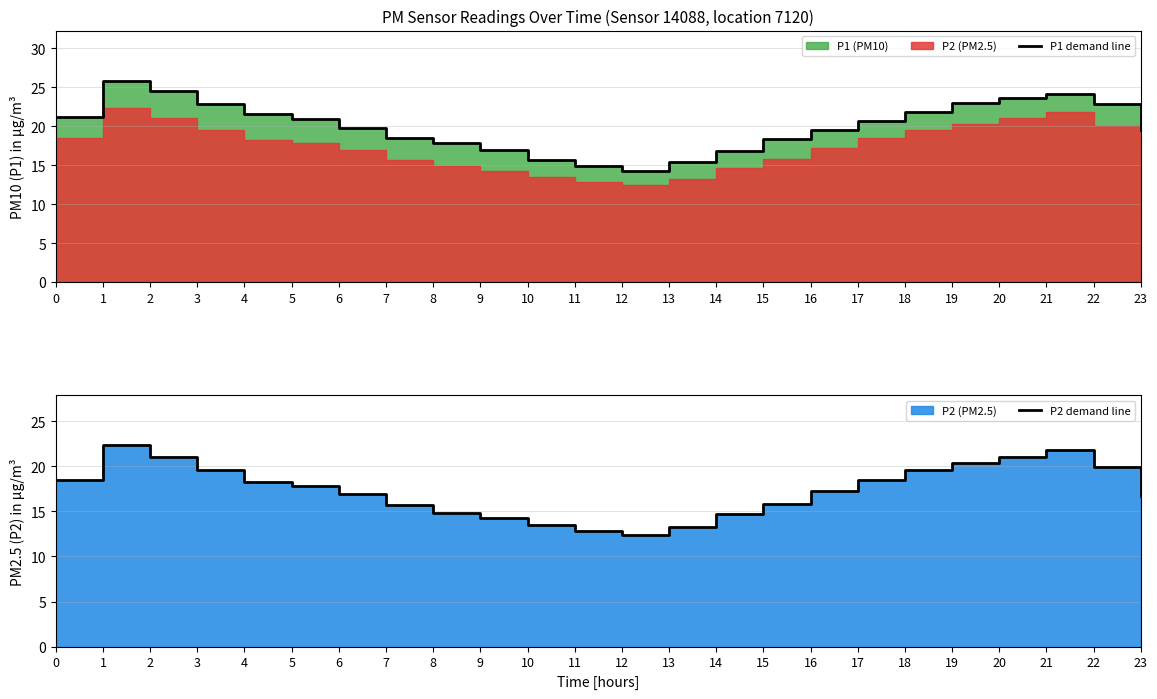

What is the value of the P2 demand line point at the 24th from the left?

16.7